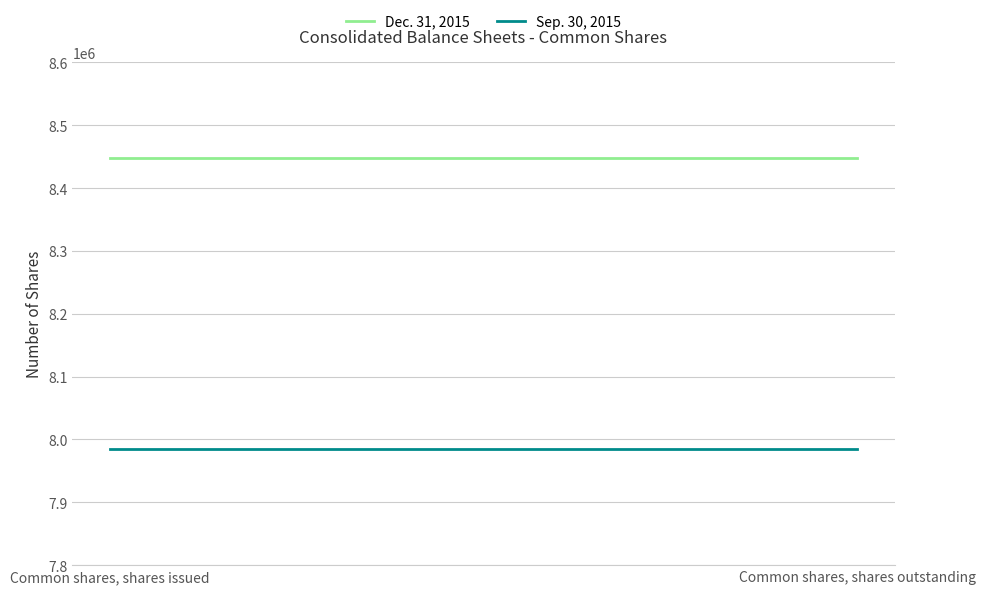

What is the greatest value displayed?

8448758